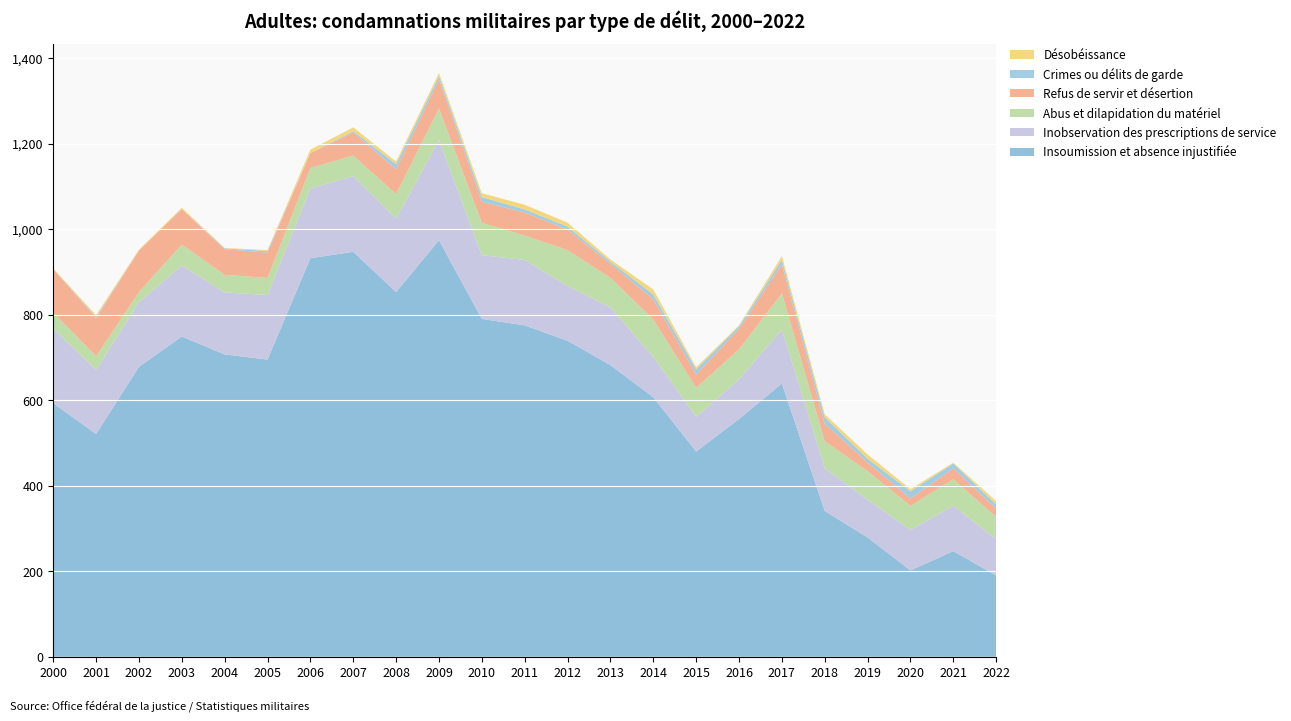

Reading right to left, what are all the values shown in this chart?

Insoumission et absence injustifiée: 190	247	202	279	341	639	556	480	607	682	739	775	790	974	853	947	932	695	707	749	678	521	593
Inobservation des prescriptions de service: 85	106	95	88	100	126	93	81	94	135	128	153	149	234	172	177	163	151	145	166	151	150	174
Abus et dilapidation du matériel: 52	62	56	67	63	85	70	68	88	69	84	57	76	74	57	48	48	40	41	49	24	32	38
Refus de servir et désertion: 19	26	17	20	41	68	48	31	47	33	48	54	49	68	58	54	35	59	60	83	97	89	102
Crimes ou délits de garde: 10	11	17	9	15	10	6	12	11	5	7	7	11	8	12	3	0	4	2	0	0	3	0
Désobéissance: 8	2	5	10	7	9	2	5	12	5	9	11	9	7	6	9	8	2	1	3	2	4	1